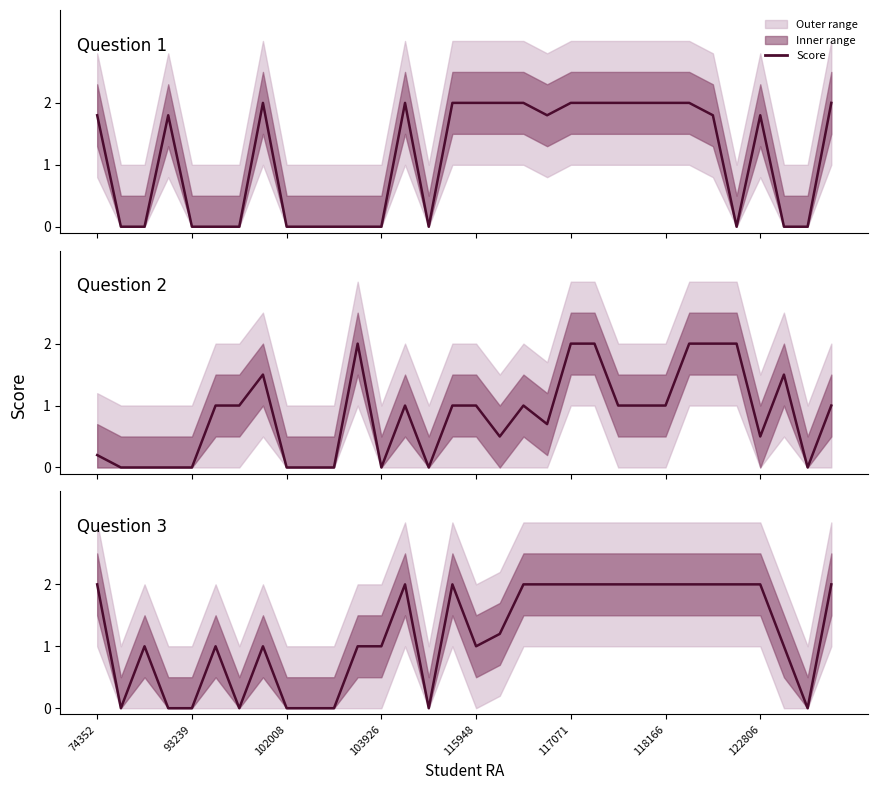

What is the average value of the Question 1 series?

1.1